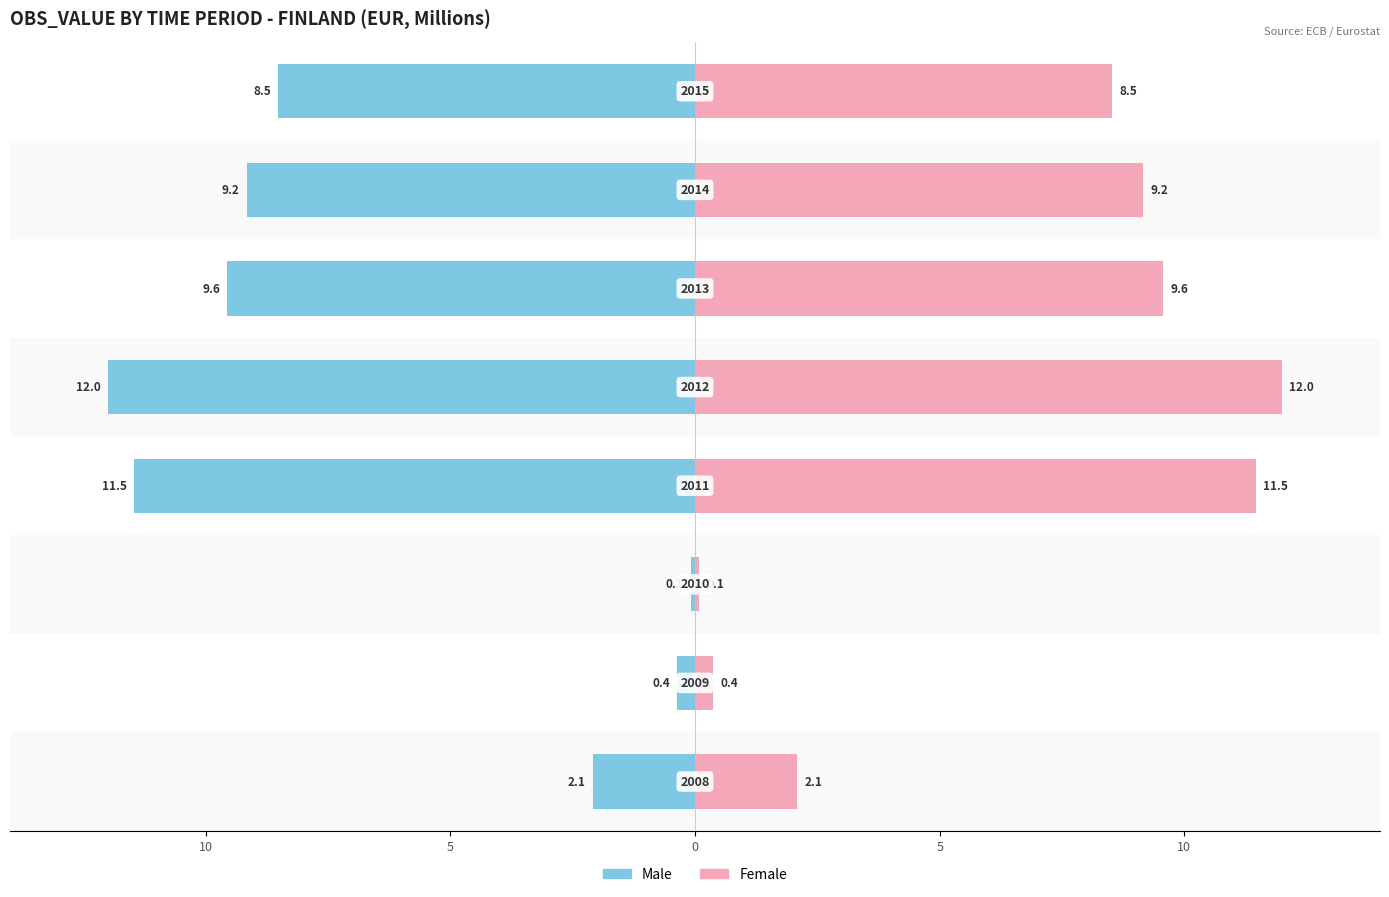

What is the minimum value for Female?

0.1